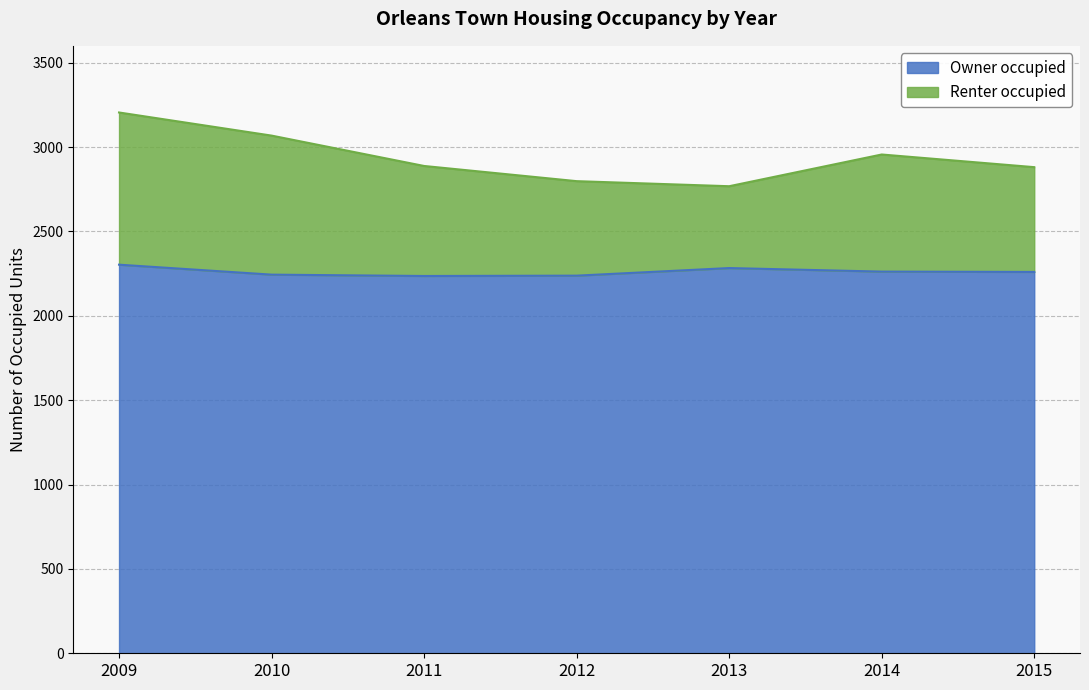

True or false: Renter occupied and Owner occupied cross at least once.

False